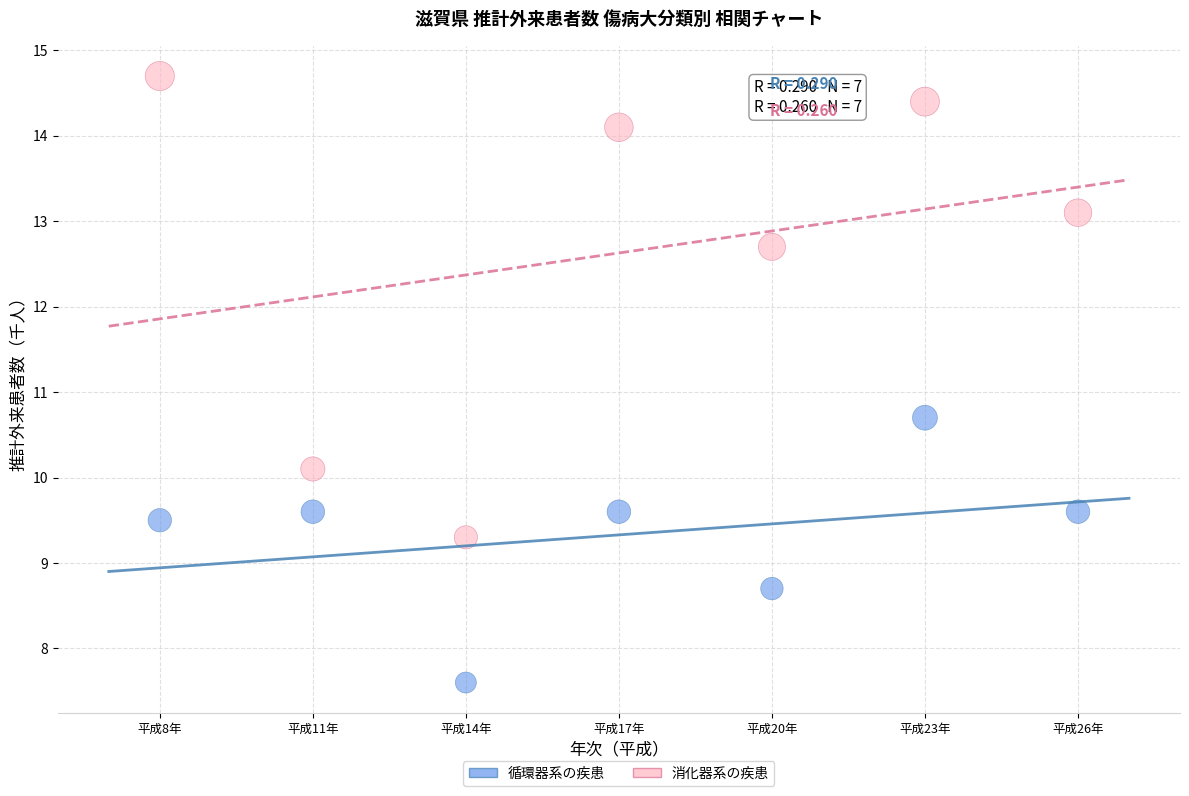

Across all data points, what is the range of X values (max minus min)?

18.0